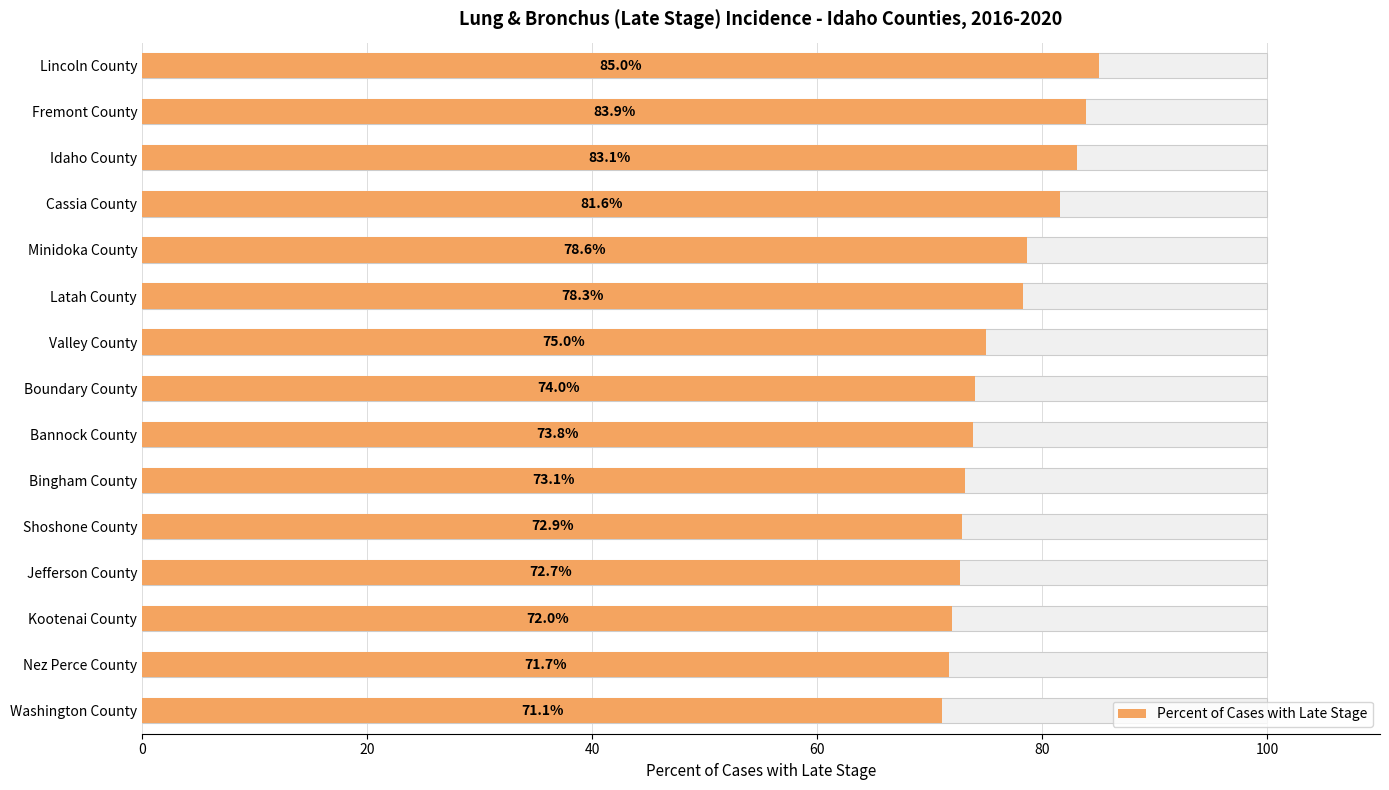

What is the greatest value displayed?

85.0